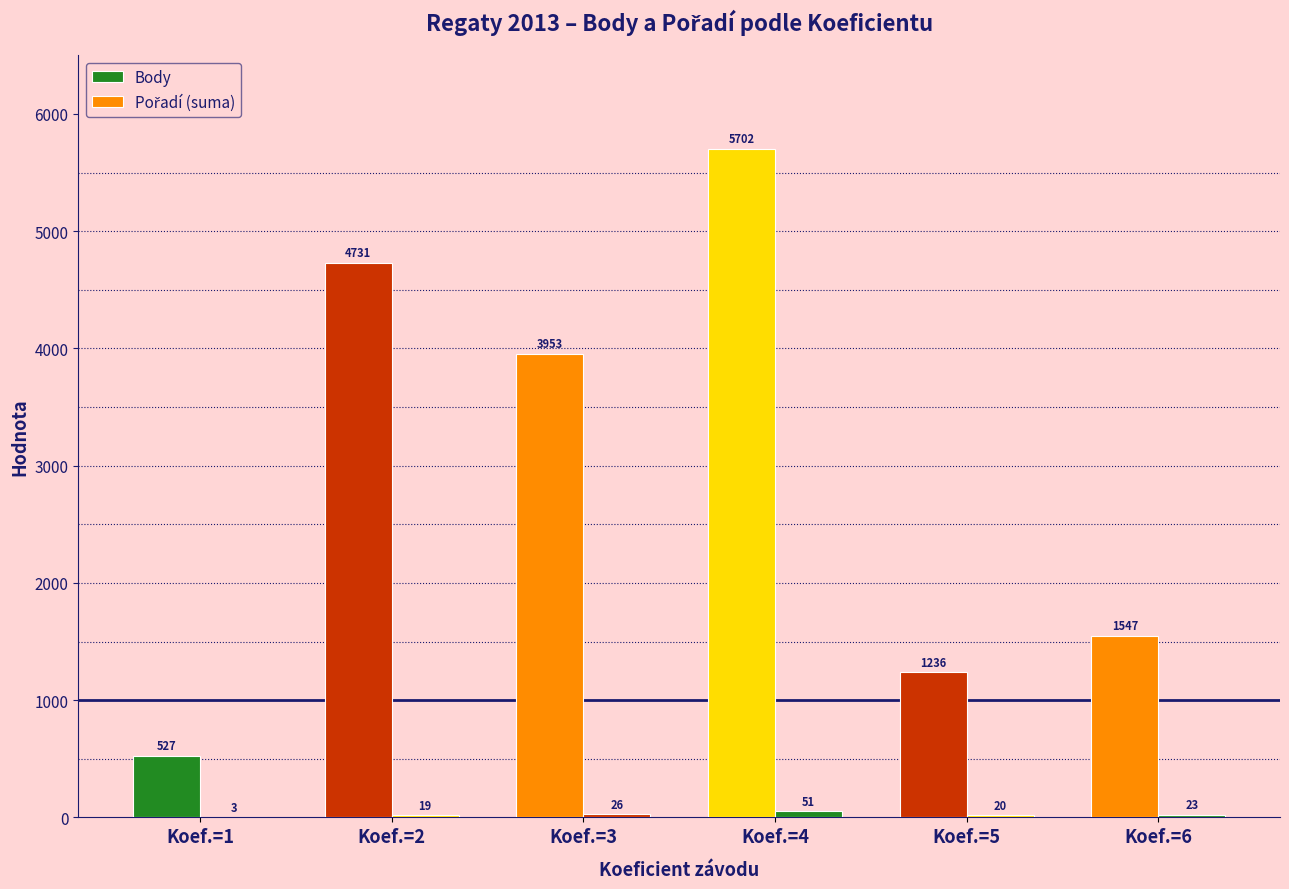

Count the number of data series in this chart.

2